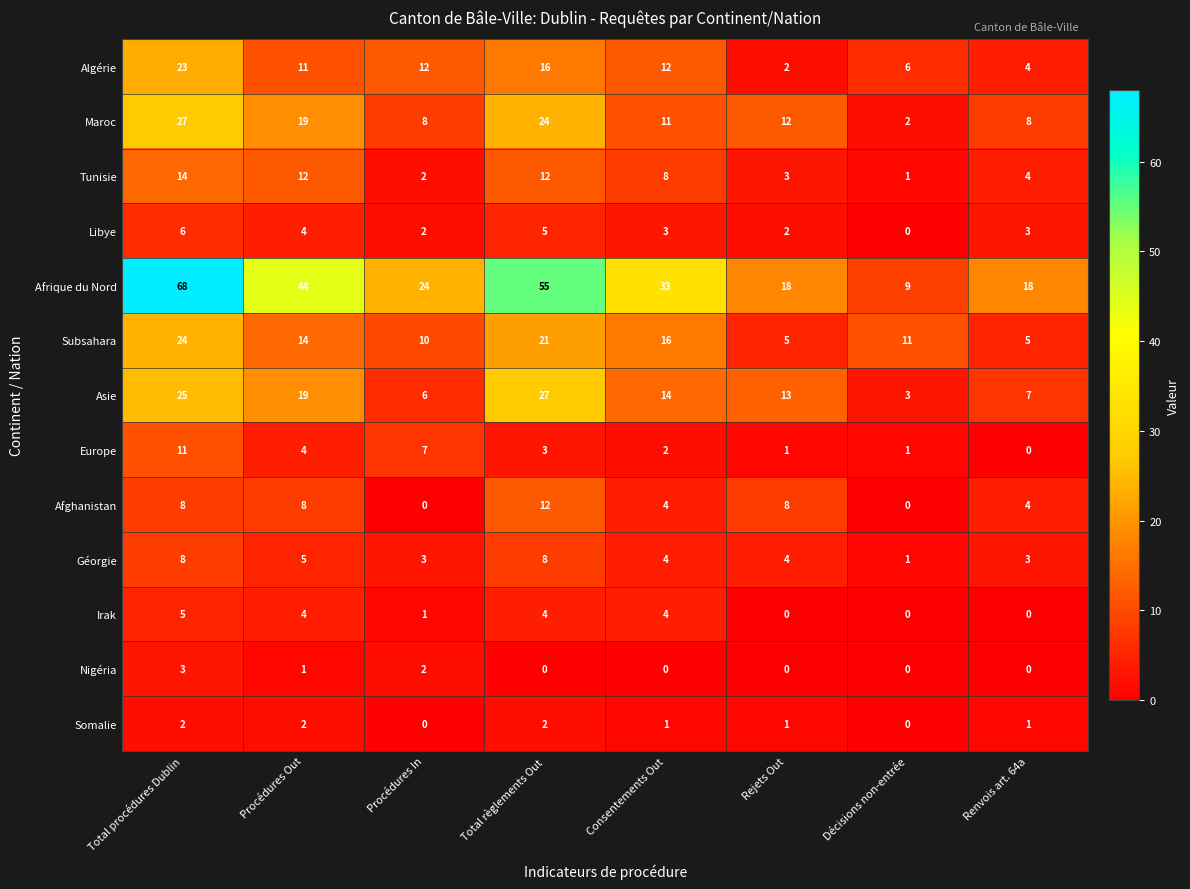

What value does the Afghanistan series have at Total procédures Dublin, to the nearest 5?

10